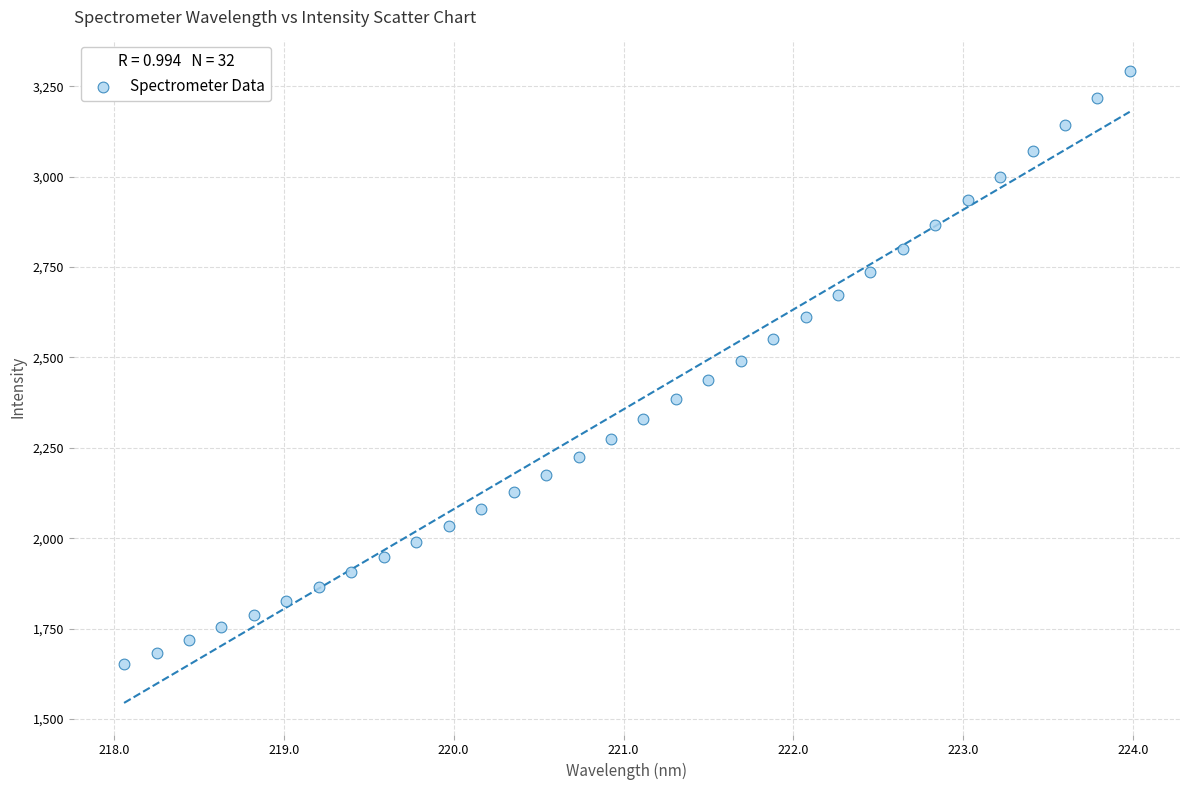

What is the range of Y values (max minus min)?

1640.7